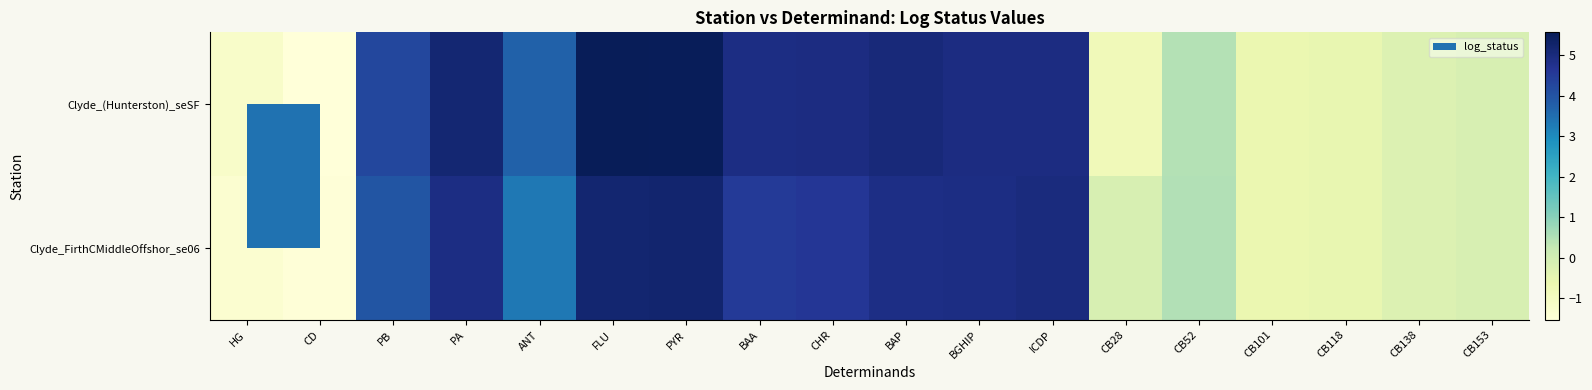

Reading right to left, extract all data points from this chart.

Clyde_(Hunterston)_seSF: CB153=-0.1	CB138=-0.2	CB118=-0.5	CB101=-0.6	CB52=0.5	CB28=-0.8	ICDP=4.9	BGHIP=4.9	BAP=5.1	CHR=5.0	BAA=4.9	PYR=5.5	FLU=5.6	ANT=3.7	PA=5.2	PB=4.2	CD=-1.5	HG=-1.2
Clyde_FirthCMiddleOffshor_se06: CB153=-0.1	CB138=-0.2	CB118=-0.5	CB101=-0.6	CB52=0.5	CB28=-0.1	ICDP=5.0	BGHIP=4.9	BAP=4.9	CHR=4.6	BAA=4.5	PYR=5.2	FLU=5.2	ANT=3.3	PA=4.9	PB=4.0	CD=-1.5	HG=-1.3